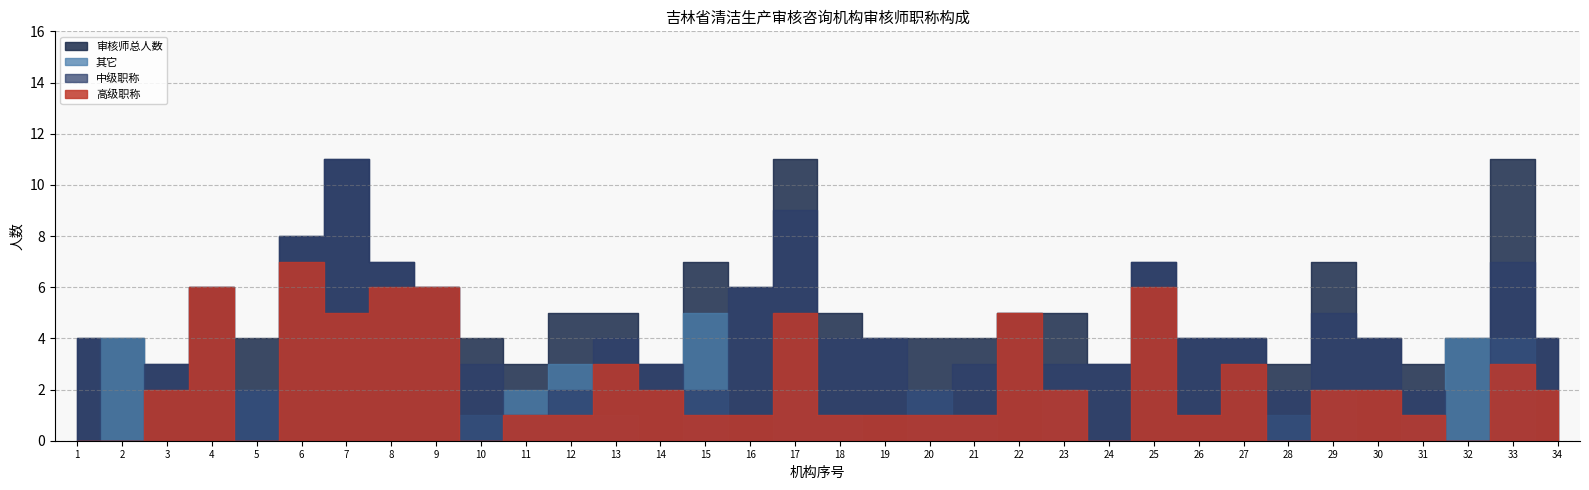

What is the difference between the 其它 values at 2 and 13?

3